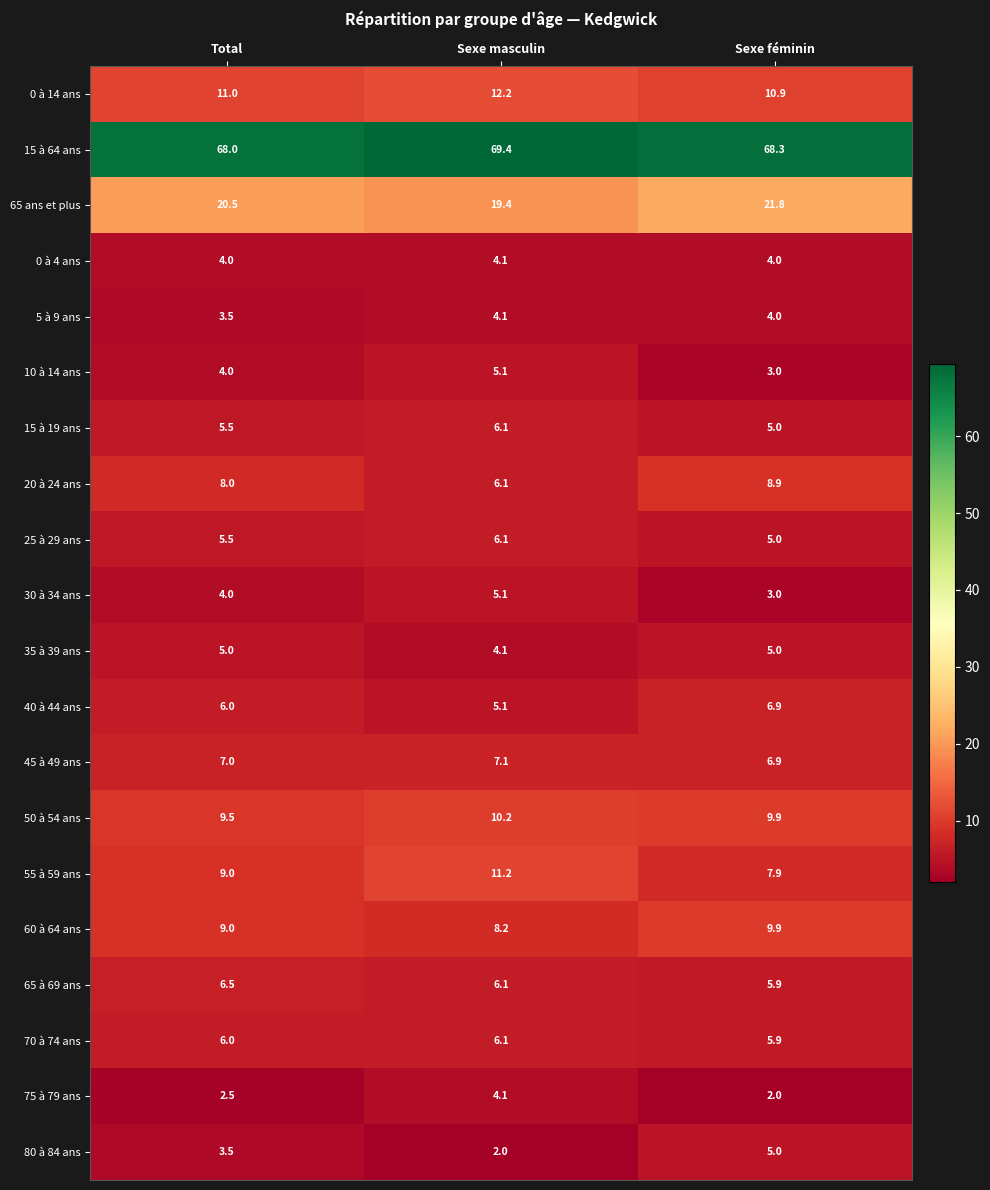

What is the total value across all series at Sexe féminin?

199.2